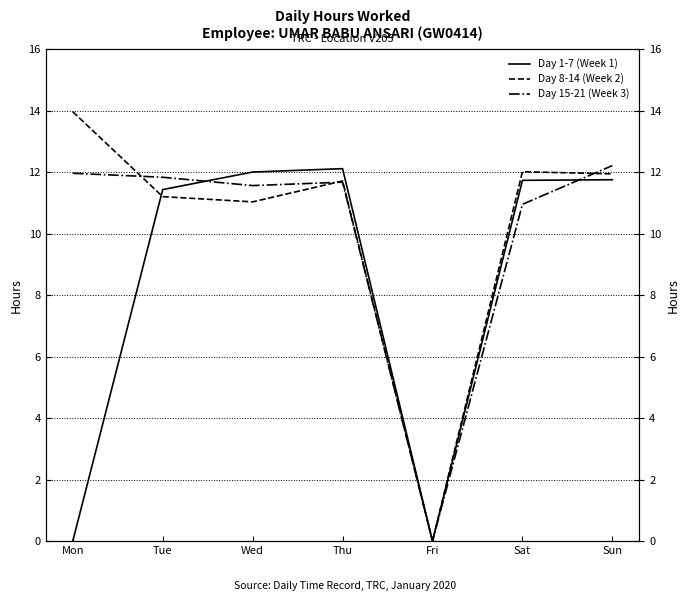

Is it true that Day 8-14 (Week 2) equals 11.7 at Thu?

True